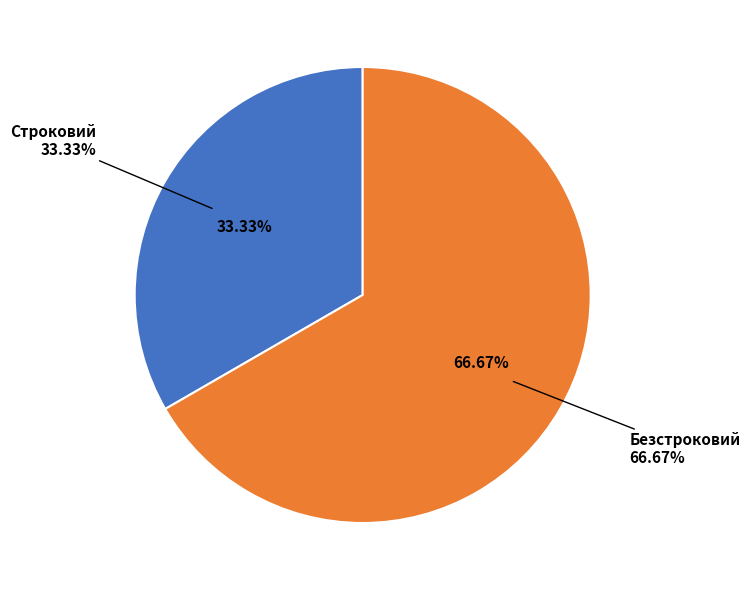

Is it true that Безстроковий is 54% of the pie?

False